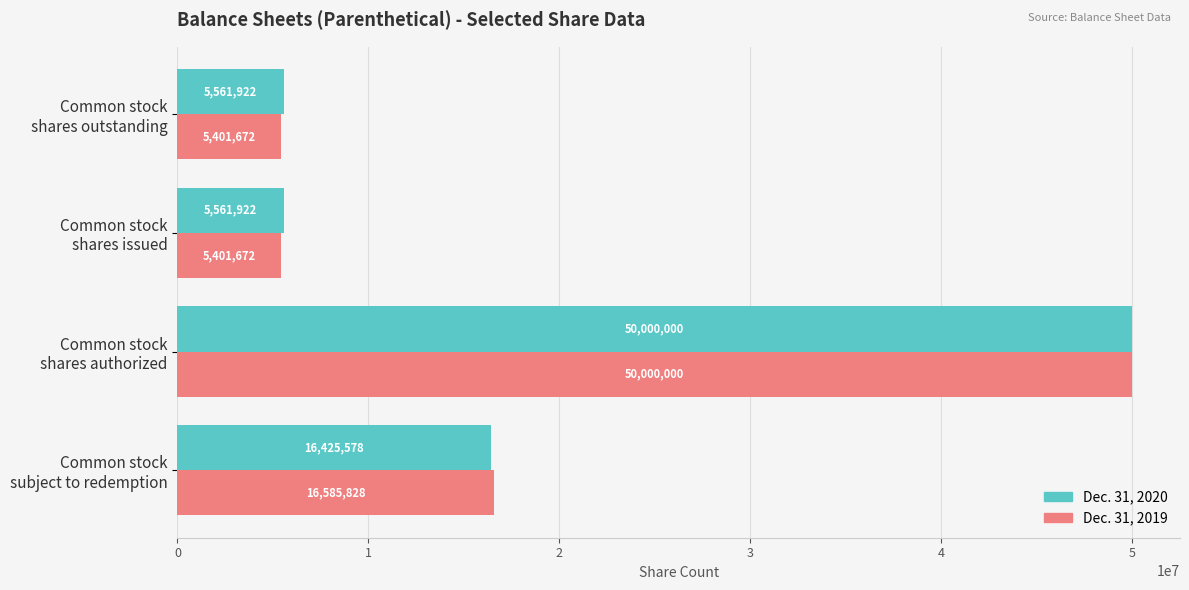

What is the sum of all Dec. 31, 2019 values?

77389172